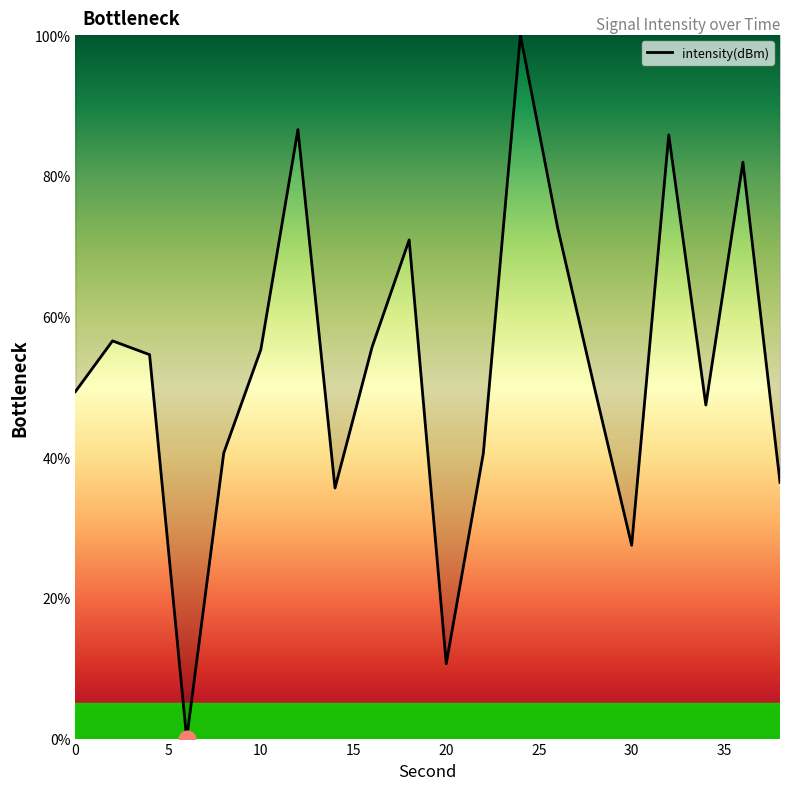

What is the greatest value displayed?

100.0